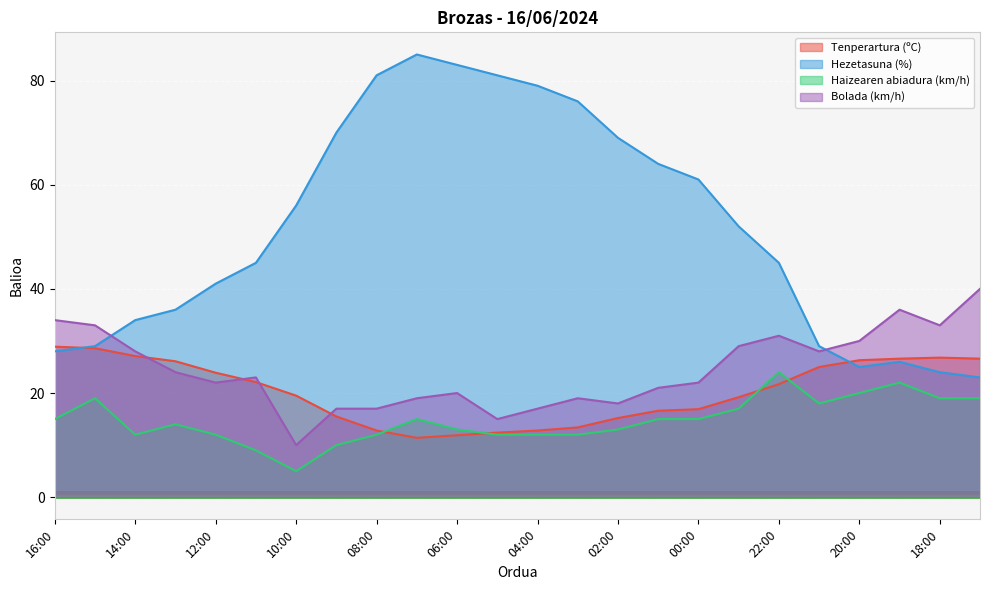

How many data points in Bolada (km/h) are less than 23?

12